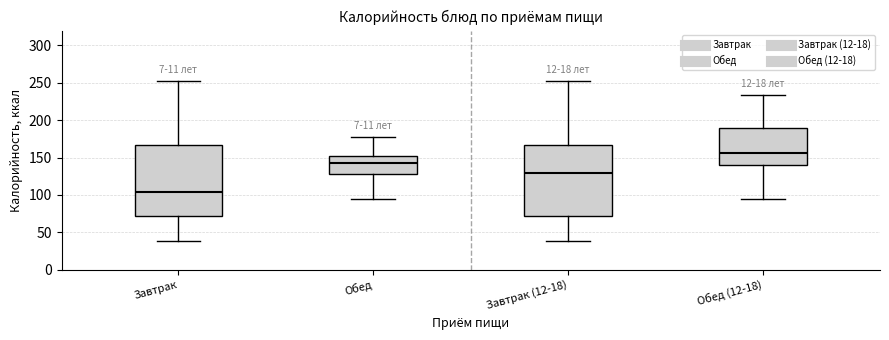

Which box has the highest median line?

Обед (12-18)